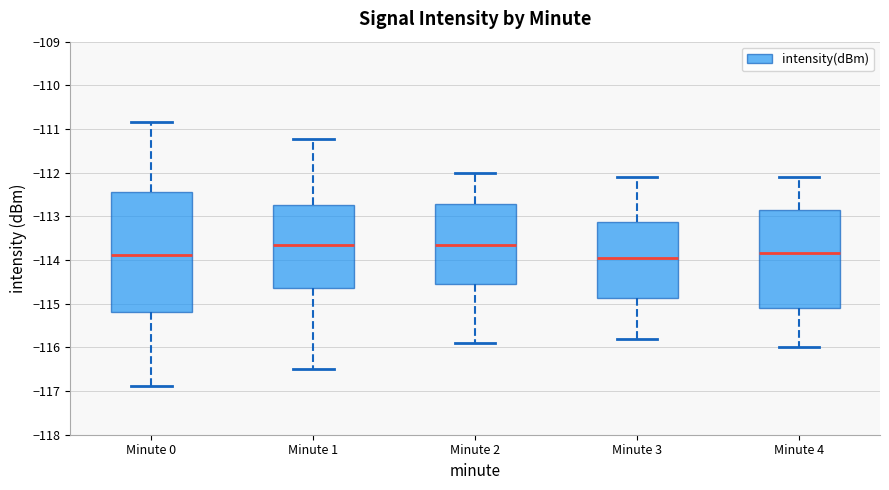

Comparing the boxes themselves (not the whiskers), which one is the tallest?

Minute 0